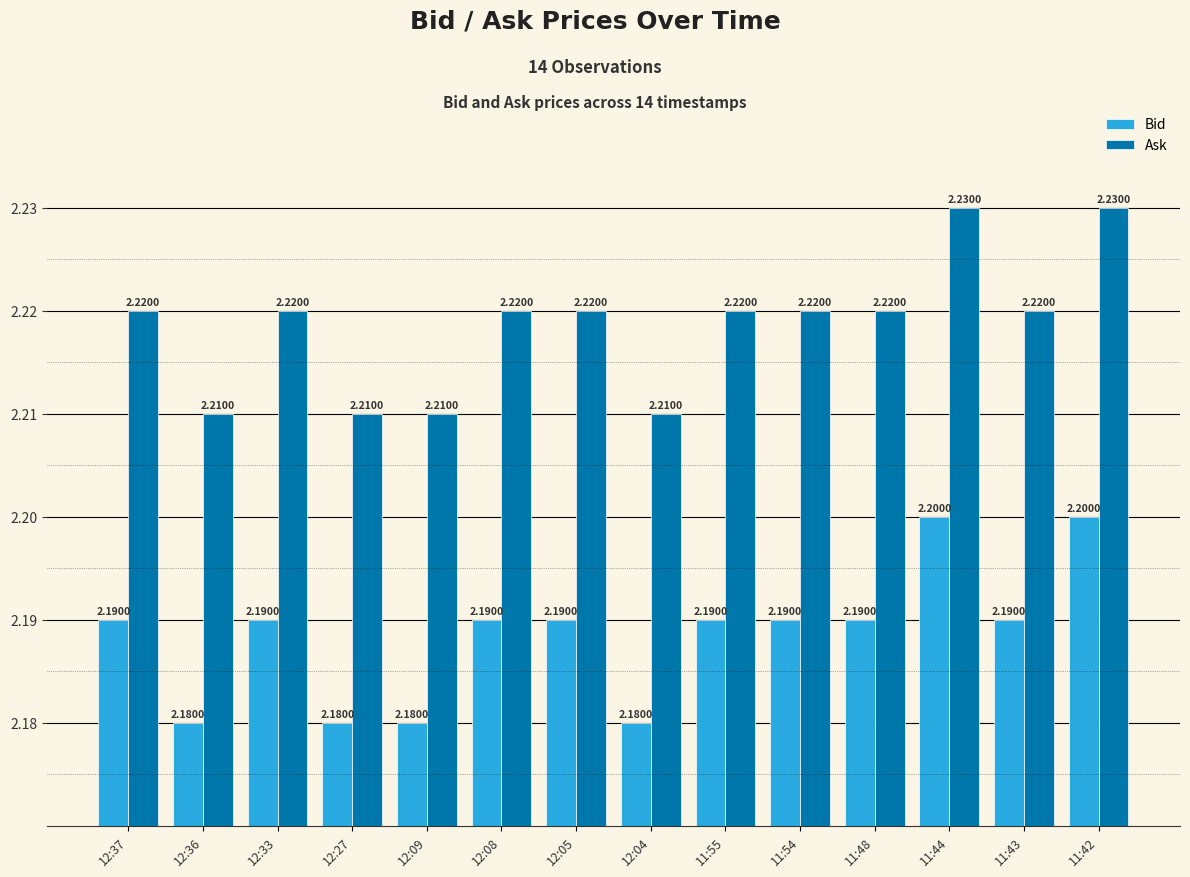

How many bars are there in each group?

2